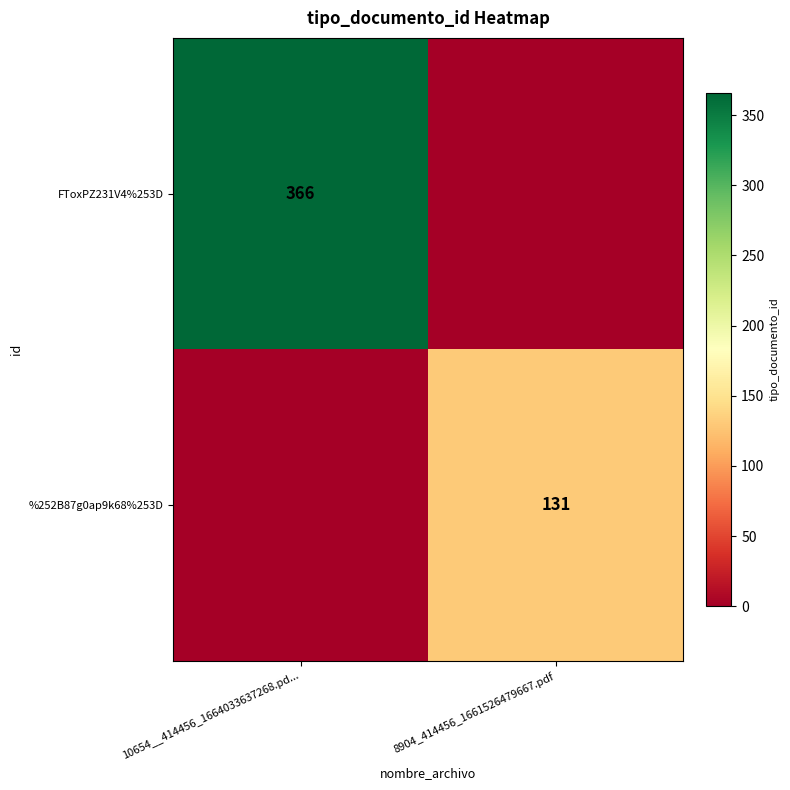

The value of FToxPZ231V4%253D at 10654__414456_1664033637268.pd... is 366. True or false?

True